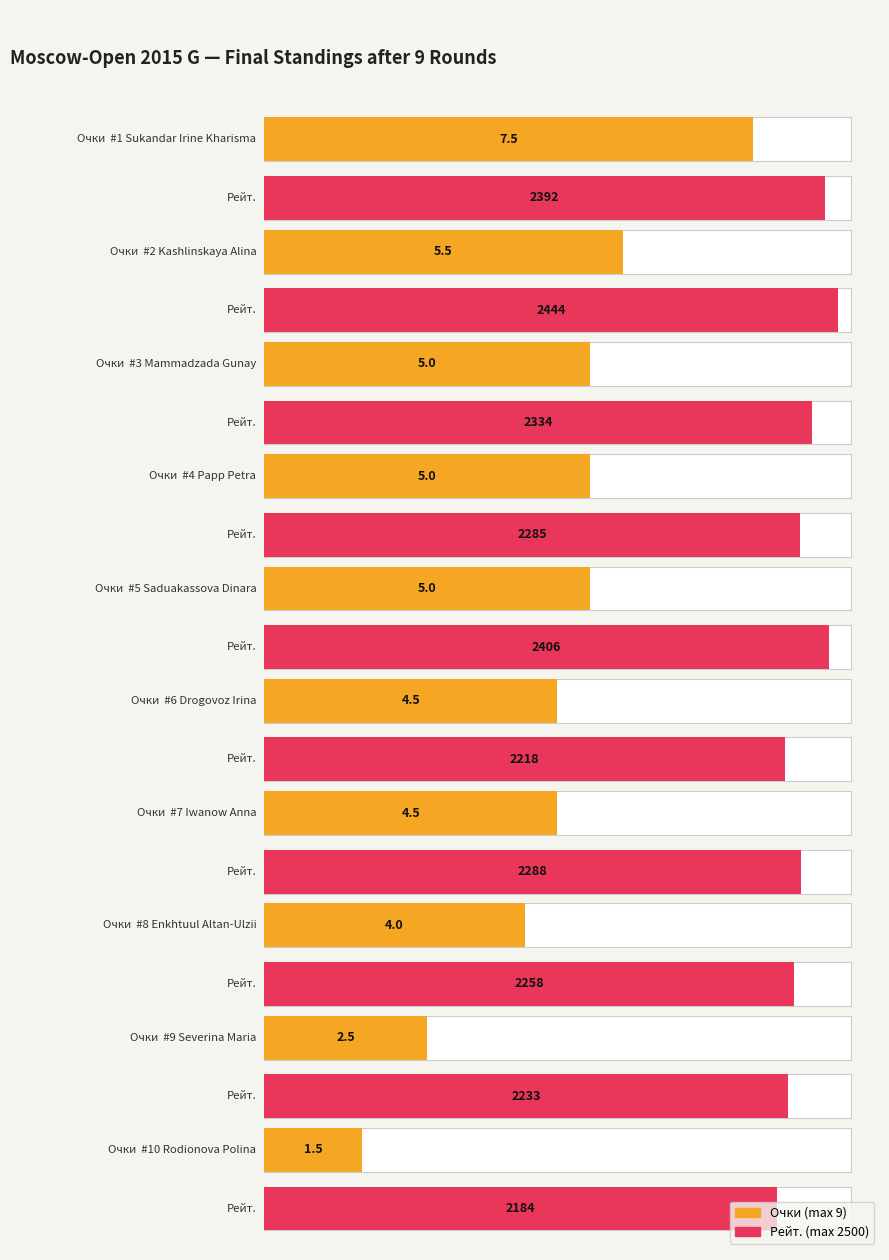

Reading left to right, what are all the values shown in this chart?

Очки: 7.5	5.5	5.0	5.0	5.0	4.5	4.5	4.0	2.5	1.5
Рейт.: 2392.0	2444.0	2334.0	2285.0	2406.0	2218.0	2288.0	2258.0	2233.0	2184.0